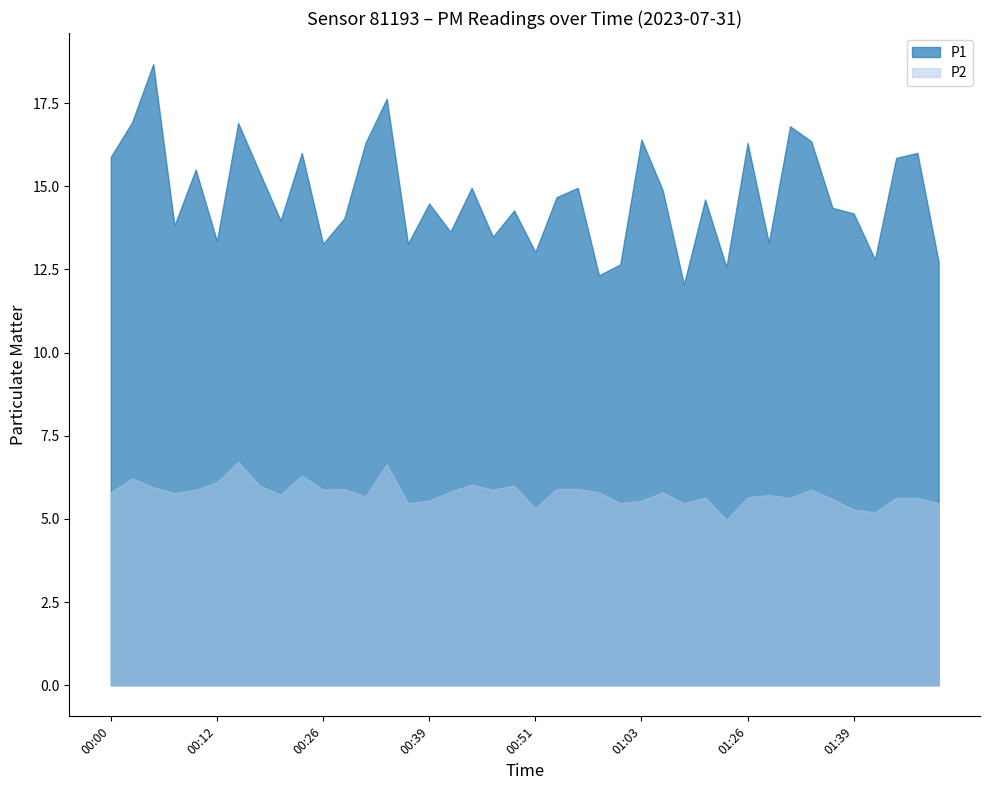

What are all the series names shown in the legend?

P1, P2